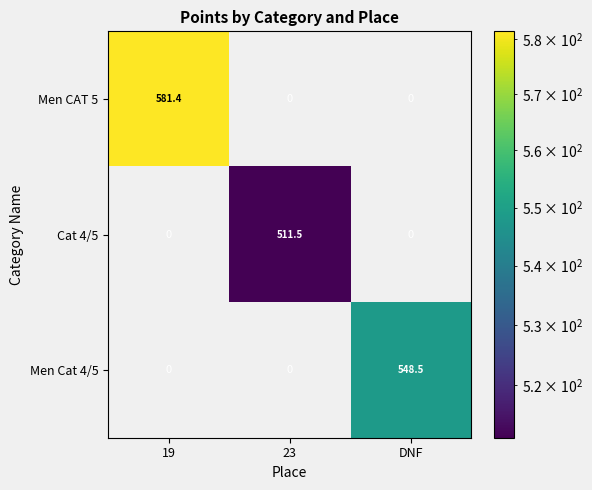

What is the sum of the Men CAT 5 values at DNF and 19?

581.4